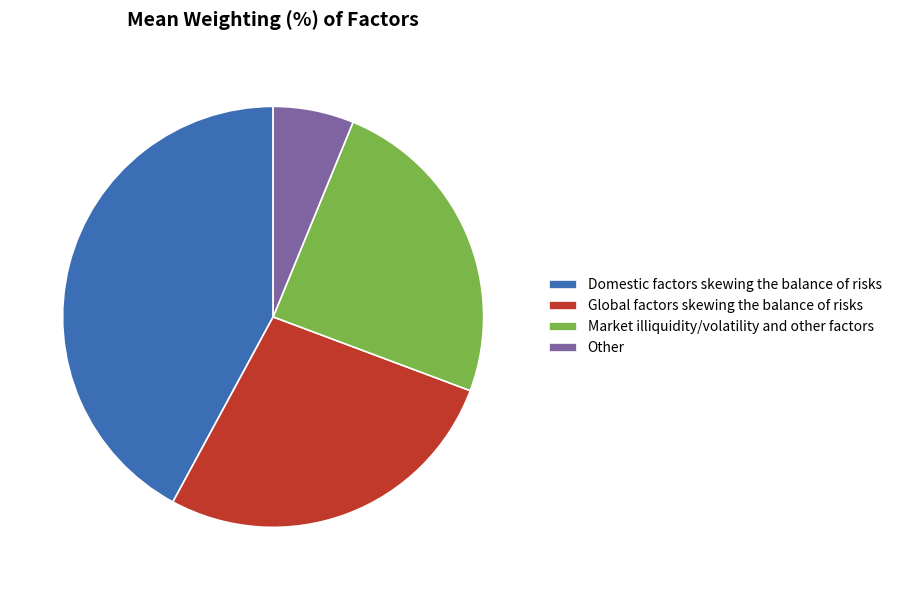

Rank the categories by value from lowest to highest.

Other, Market illiquidity/volatility and other factors, Global factors skewing the balance of risks, Domestic factors skewing the balance of risks